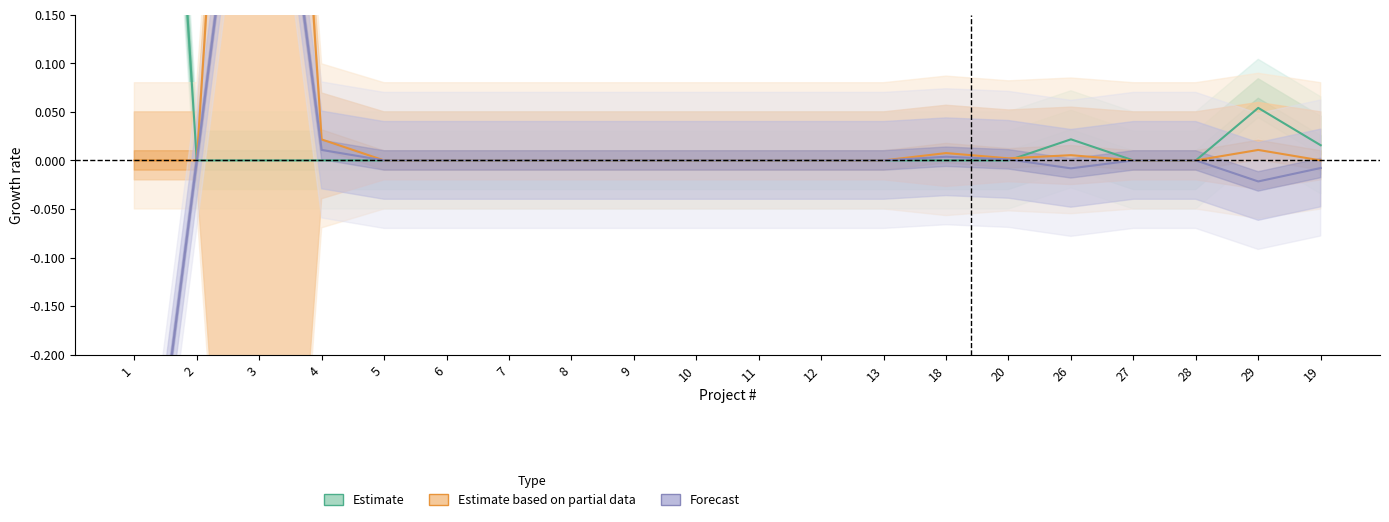

At how many categories does at least one series exceed 0?

8